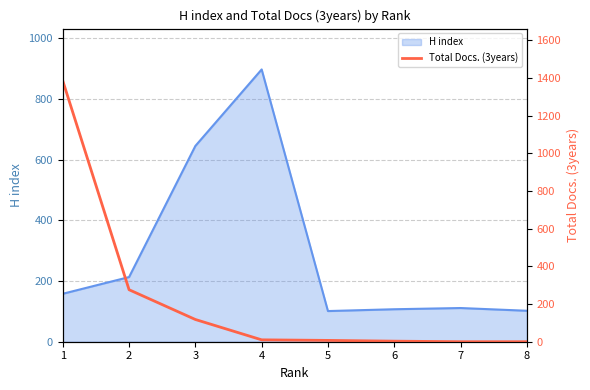

The chart shows a value of 0 at 8. True or false?

True